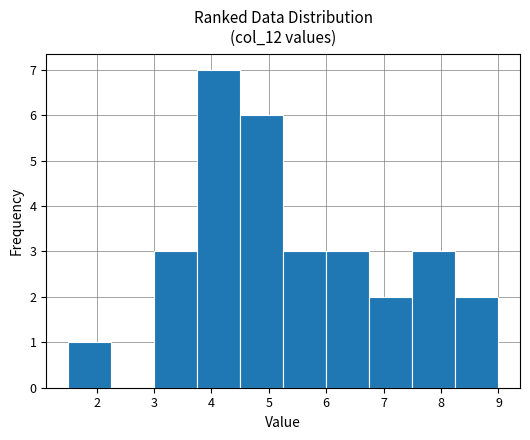

Reading left to right, transcribe this chart: for each bar, give the range it covers on the x-axis and its height. Neither the bar edges nor the heights are printed on the chart, so give them approximately, as read against the axes.

1.50 to 2.25: 1
2.25 to 3.00: 0
3.00 to 3.75: 3
3.75 to 4.50: 7
4.50 to 5.25: 6
5.25 to 6.00: 3
6.00 to 6.75: 3
6.75 to 7.50: 2
7.50 to 8.25: 3
8.25 to 9.00: 2